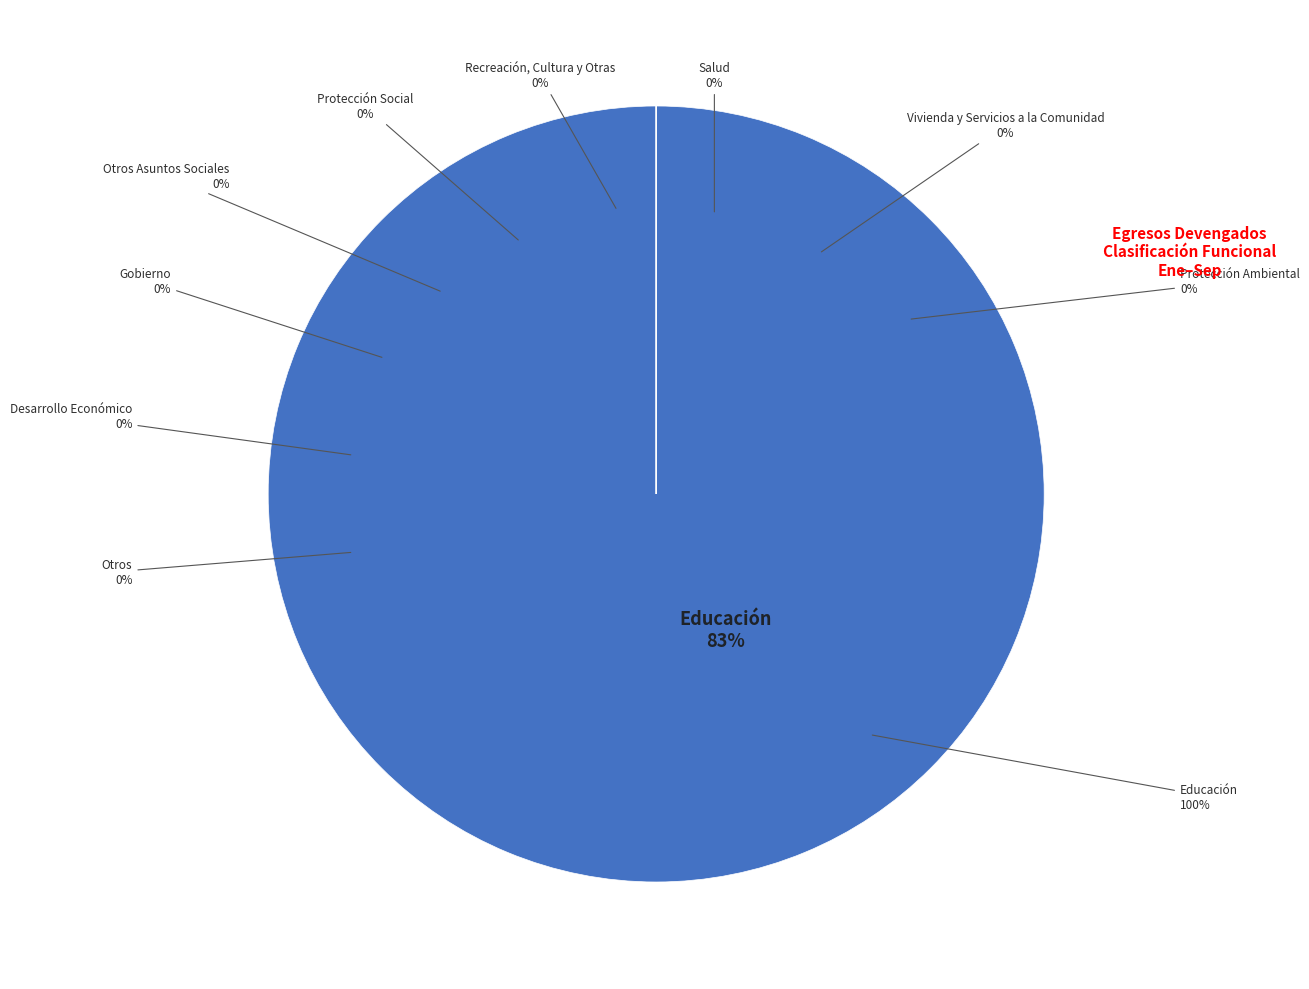

Is it true that Salud is 1% of the pie?

False